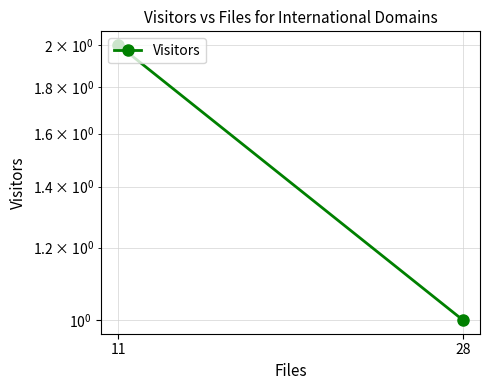

How many lines are shown in the chart?

1